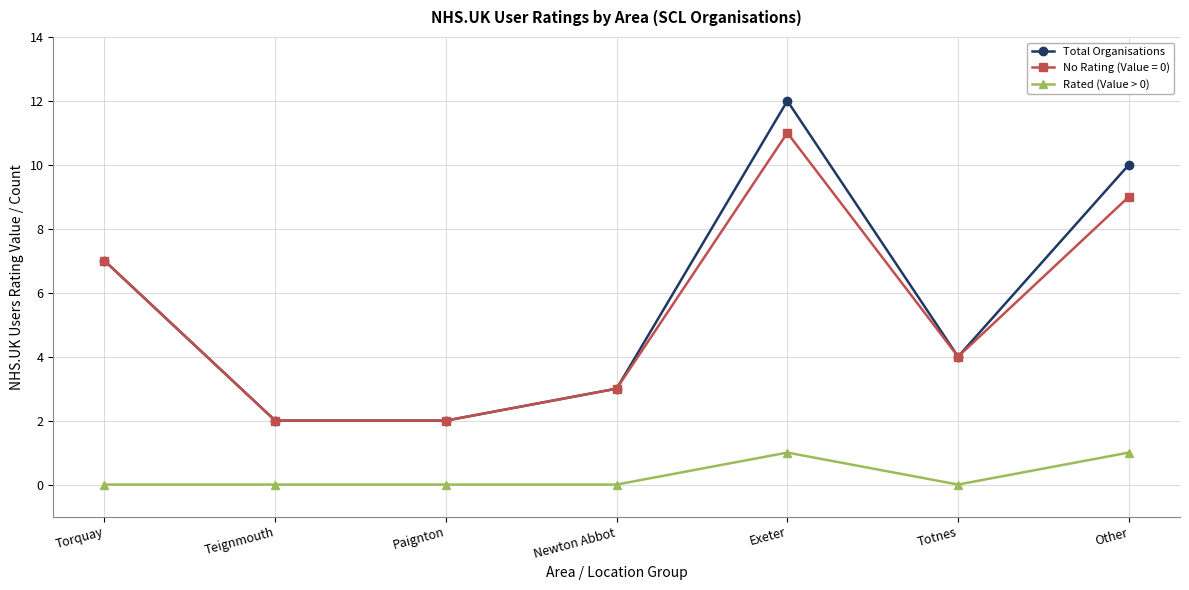

What value does the Total Organisations series have at Torquay?

7